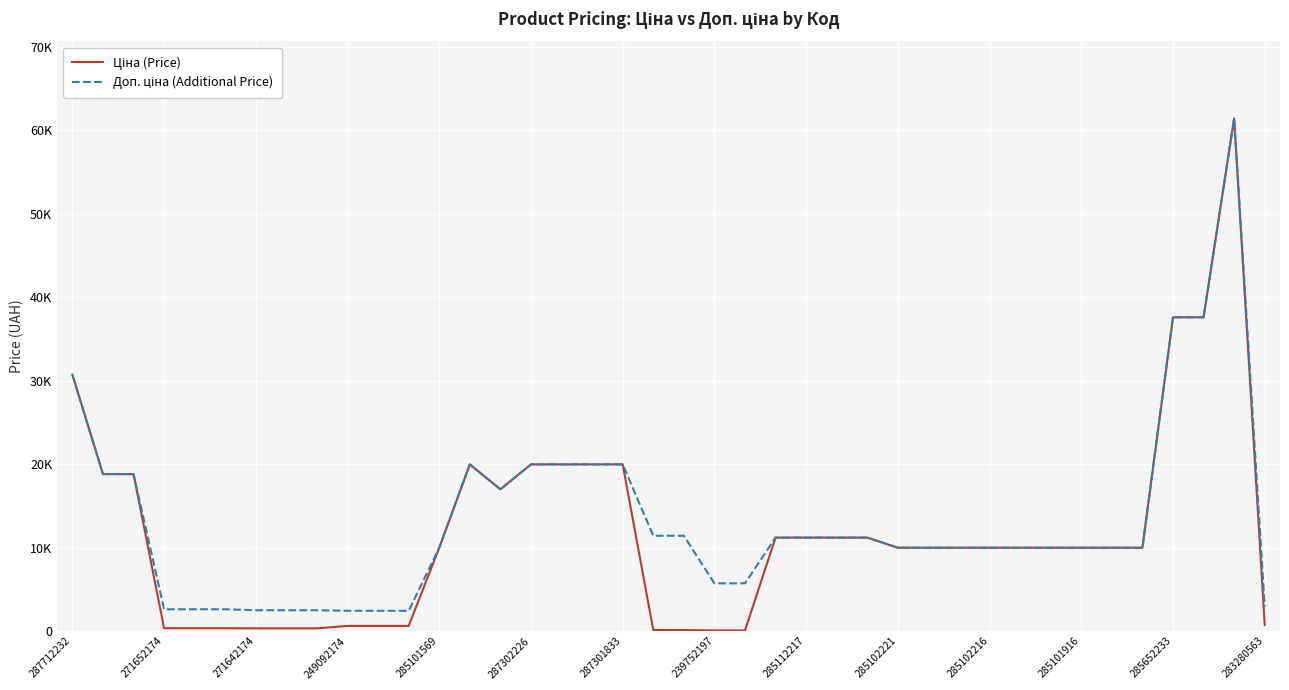

Does the chart display data point markers on the line(s)?

No